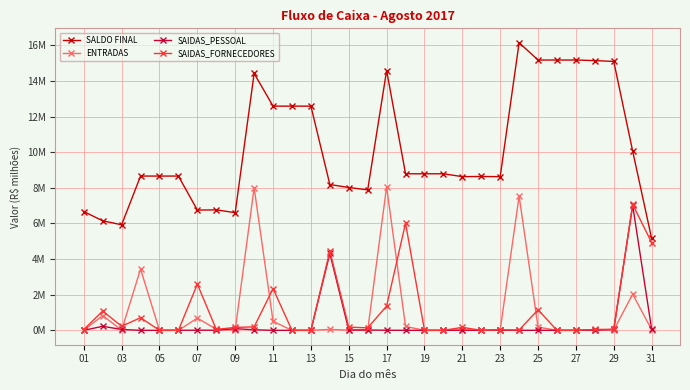

Reading right to left, extract all data points from this chart.

SALDO FINAL: 5.2	10.1	15.1	15.1	15.2	15.2	15.2	16.1	8.6	8.6	8.6	8.8	8.8	8.8	14.6	7.9	8.0	8.2	12.6	12.6	12.6	14.4	6.6	6.8	6.7	8.7	8.7	8.7	5.9	6.1	6.7
ENTRADAS: 0.0	2.0	0.0	0.0	0.0	0.0	0.2	7.5	0.0	0.0	0.0	0.0	0.0	0.2	8.1	0.0	0.0	0.1	0.0	0.0	0.5	8.0	0.0	0.1	0.7	0.0	0.0	3.4	0.0	0.8	0.0
SAIDAS_PESSOAL: 0.1	7.0	0.1	0.0	0.0	0.0	0.0	0.0	0.0	0.0	0.0	0.0	0.0	0.0	0.0	0.0	0.0	4.3	0.0	0.0	0.0	0.0	0.1	0.0	0.0	0.0	0.0	0.0	0.0	0.2	0.0
SAIDAS_FORNECEDORES: 4.9	7.1	0.1	0.0	0.0	0.0	1.2	0.0	0.0	0.0	0.2	0.0	0.0	6.0	1.4	0.1	0.2	4.5	0.0	0.0	2.3	0.2	0.2	0.1	2.6	0.0	0.0	0.7	0.2	1.1	0.0